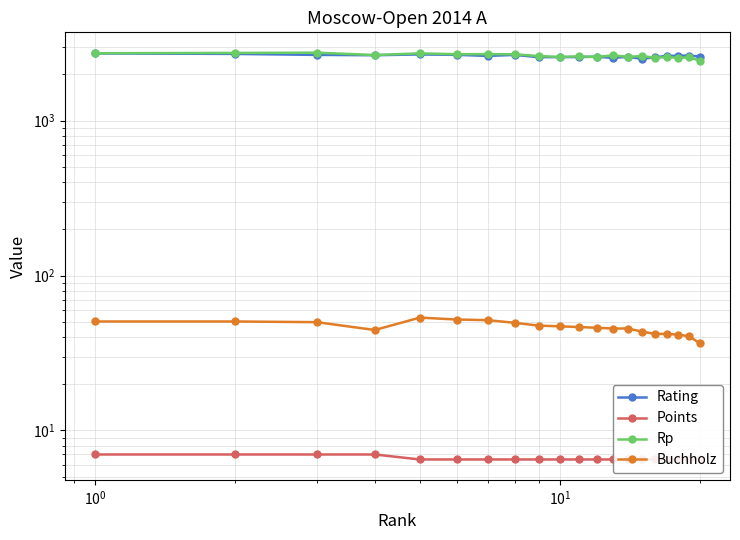

What is the difference between the highest and lowest values at 9?

2564.5